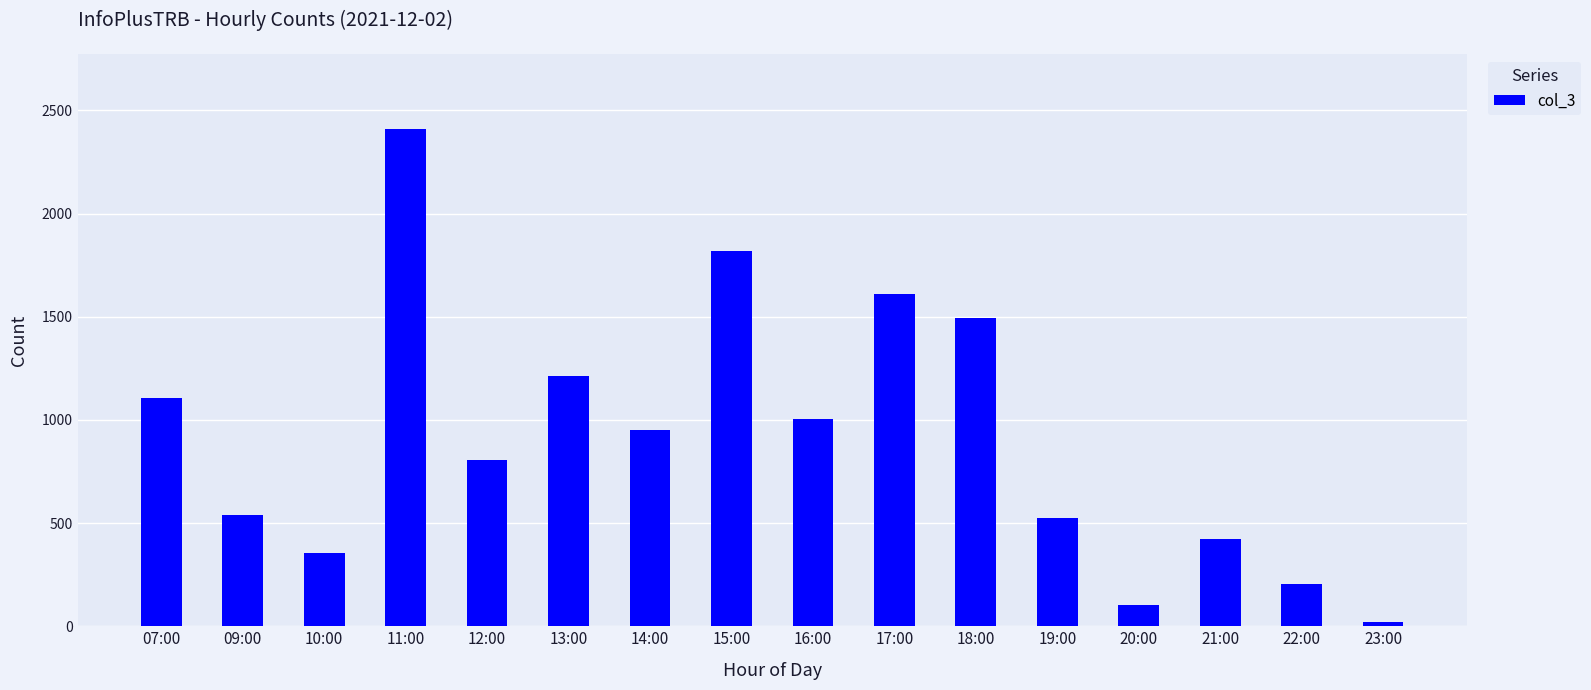

What is the label of the 12th bar from the left?

19:00